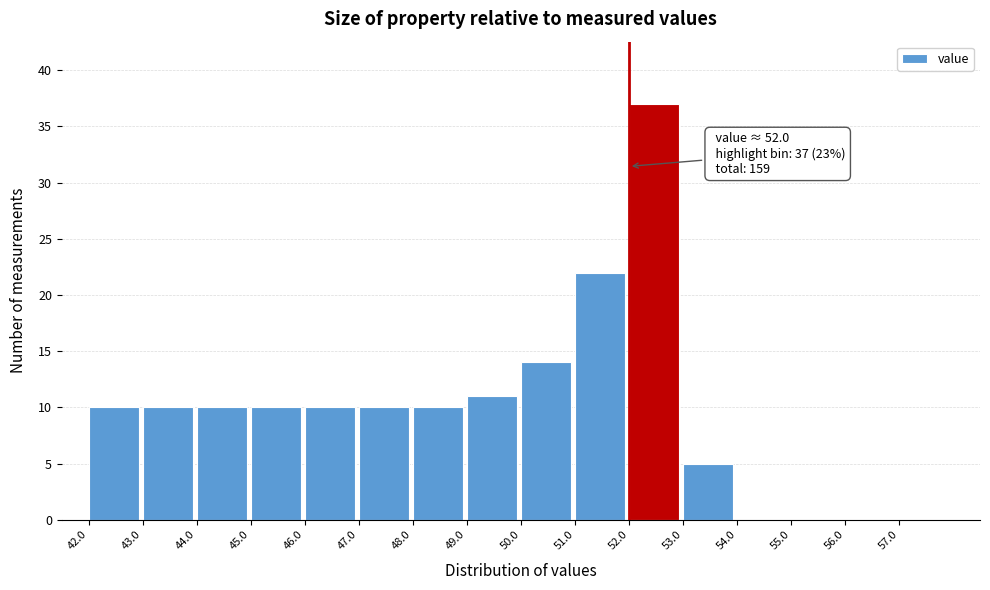

Which range on the x-axis has the tallest bar?

52 to 53